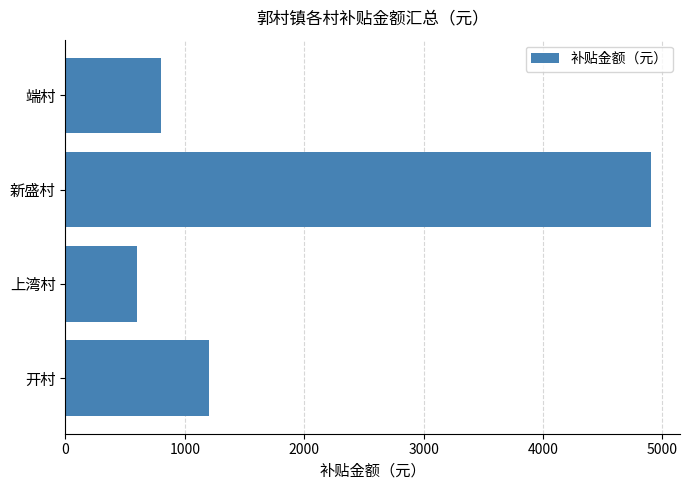

Are the bars horizontal?

Yes